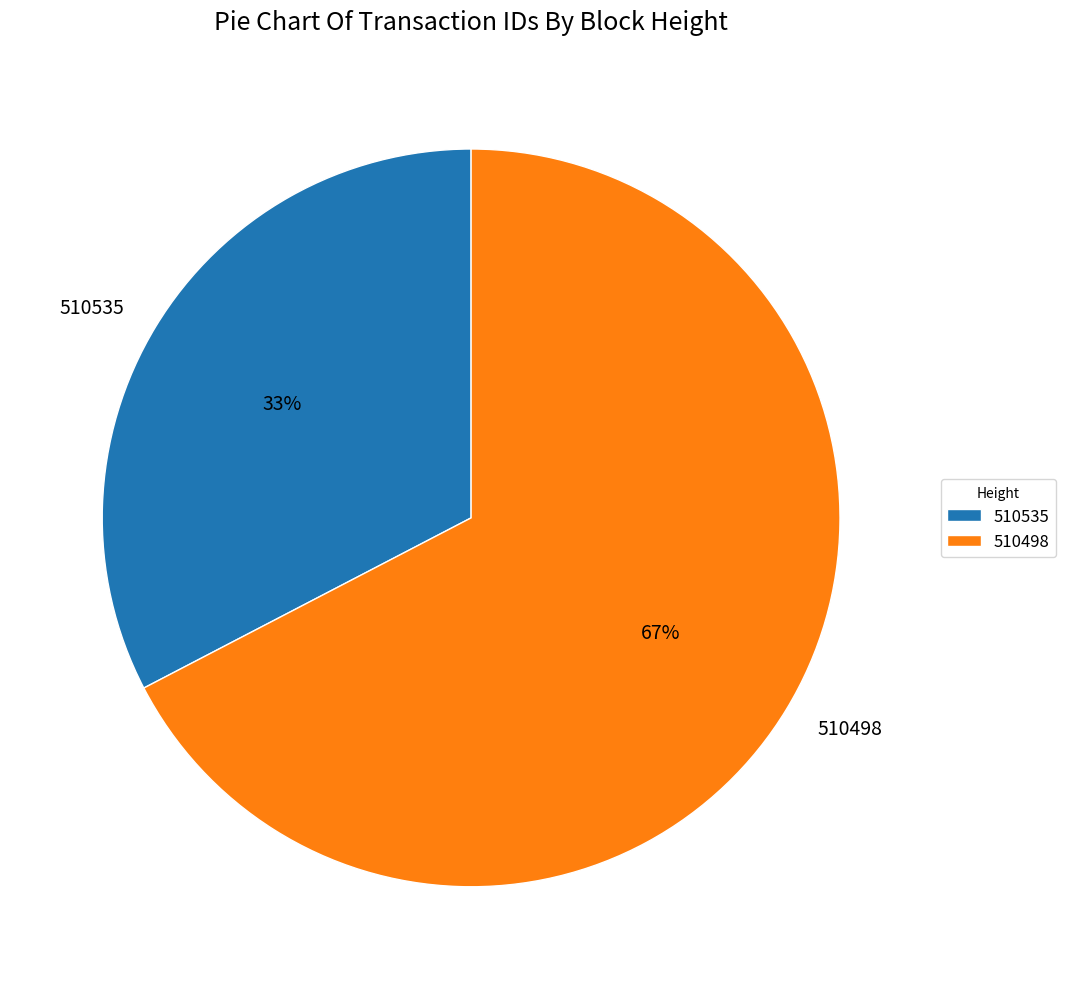

Combined, do 510498 and 510535 account for over 50%?

Yes